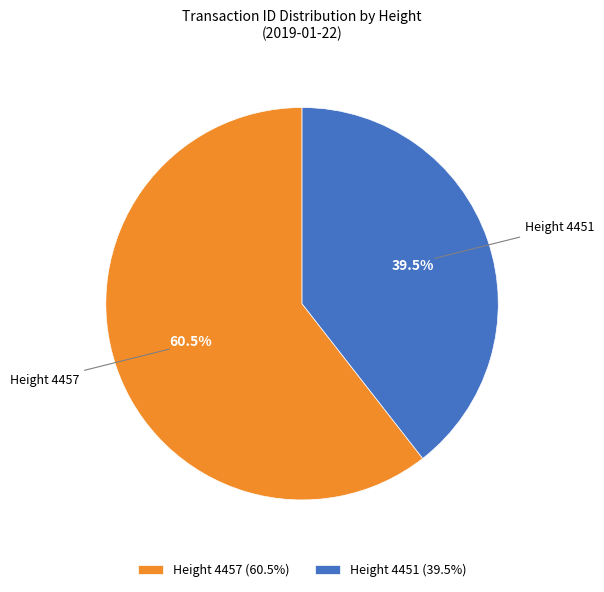

To the nearest percent, what is the average slice percentage?

50%